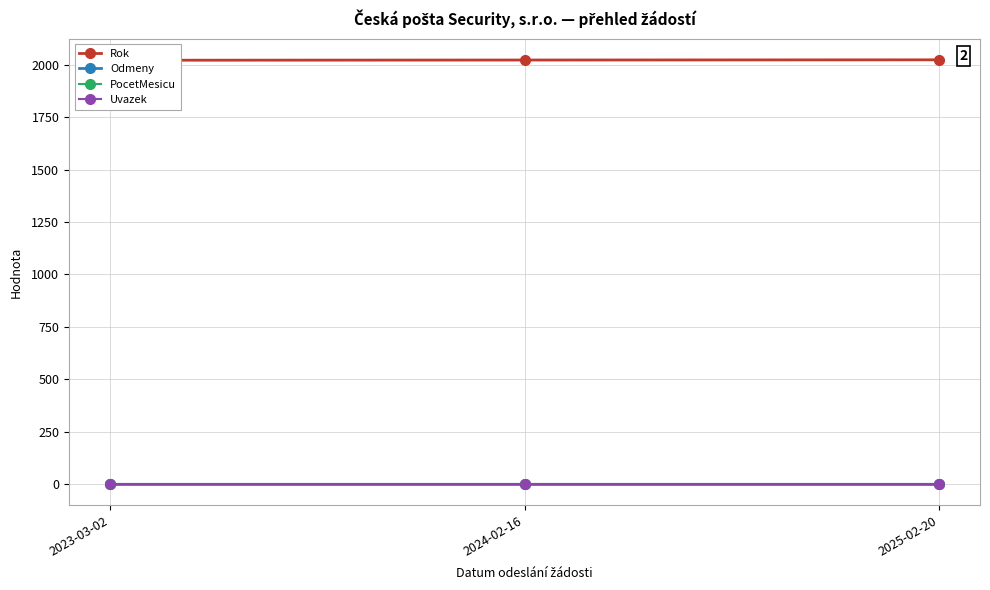

What is the label of the 2nd point from the left?

2024-02-16